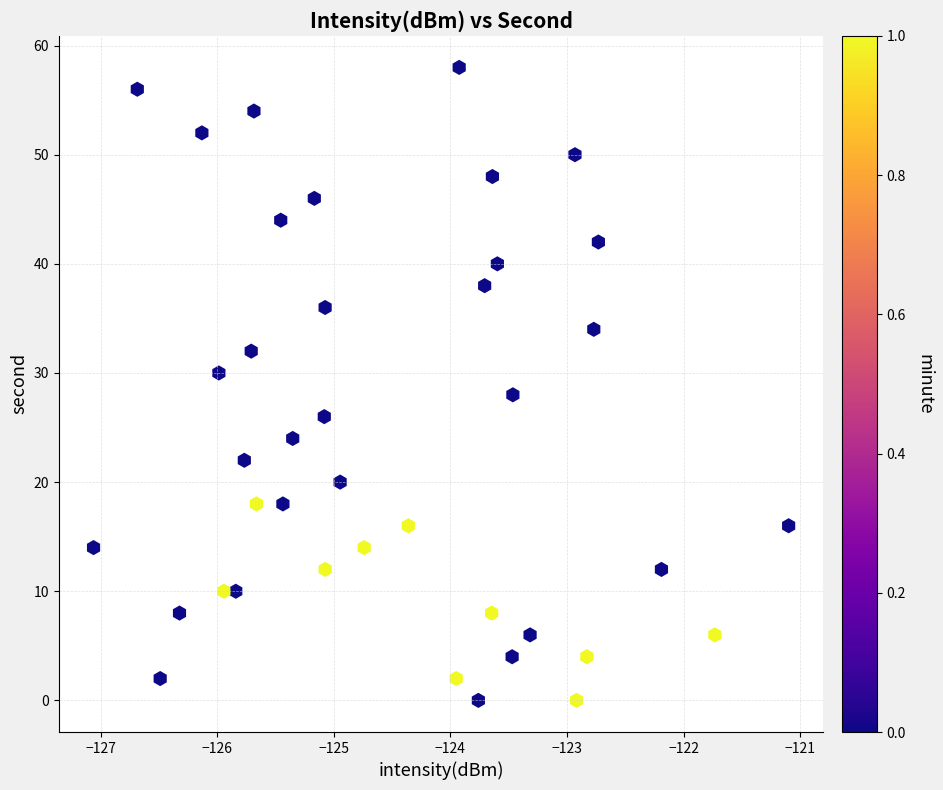

What is the range of Y values (max minus min)?

58